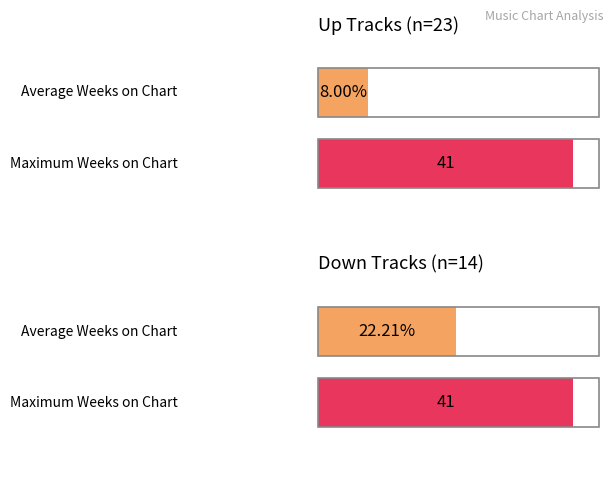

Are the bars grouped side by side (vs. stacked)?

Yes